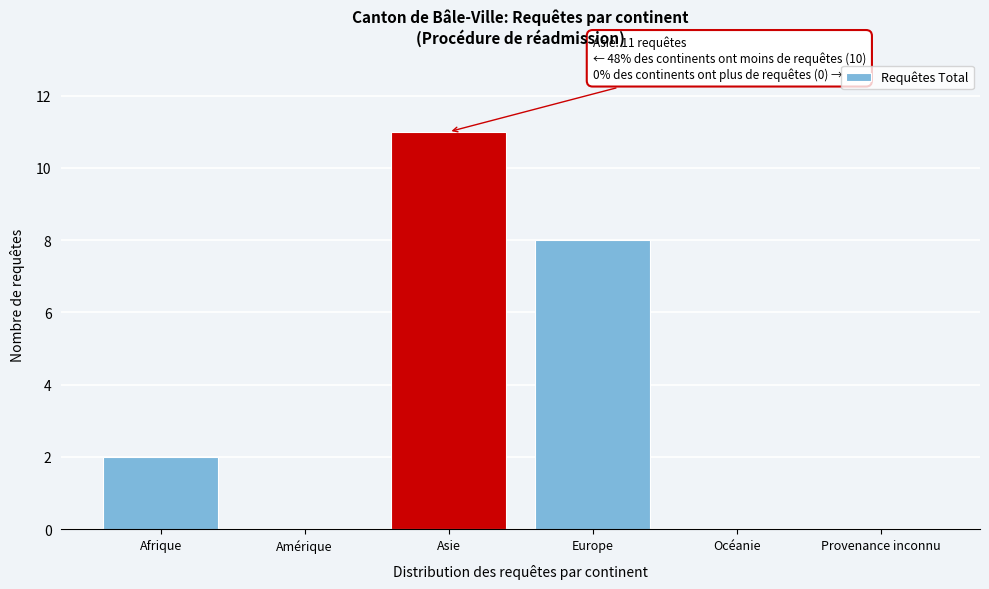

Reading left to right, extract all data points from this chart.

Afrique=2	Amérique=0	Asie=11	Europe=8	Océanie=0	Provenance inconnu=0